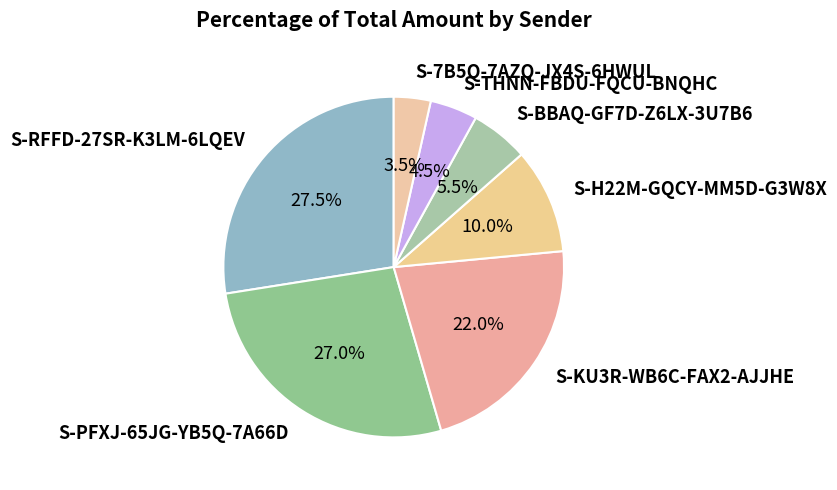

To the nearest percent, what percentage of the pie is S-PFXJ-65JG-YB5Q-7A66D?

27%